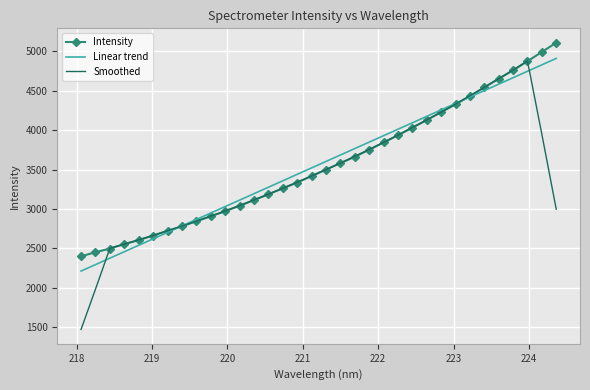

What is the minimum value shown in the chart?

1468.8